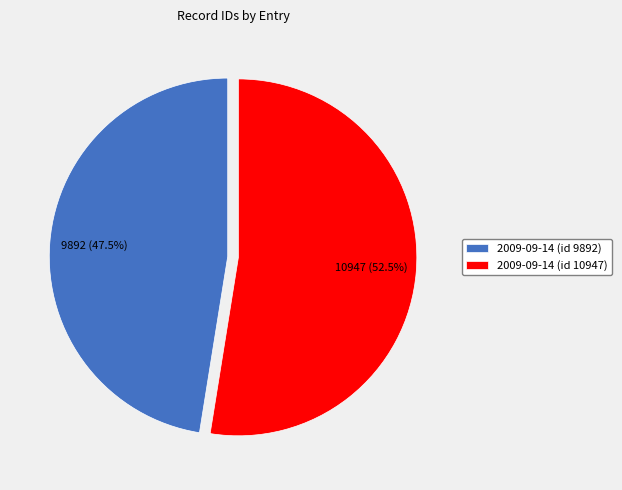

To the nearest percent, what is the difference between the 2009-09-14 (id 10947) and 2009-09-14 (id 9892) slice percentages?

5%